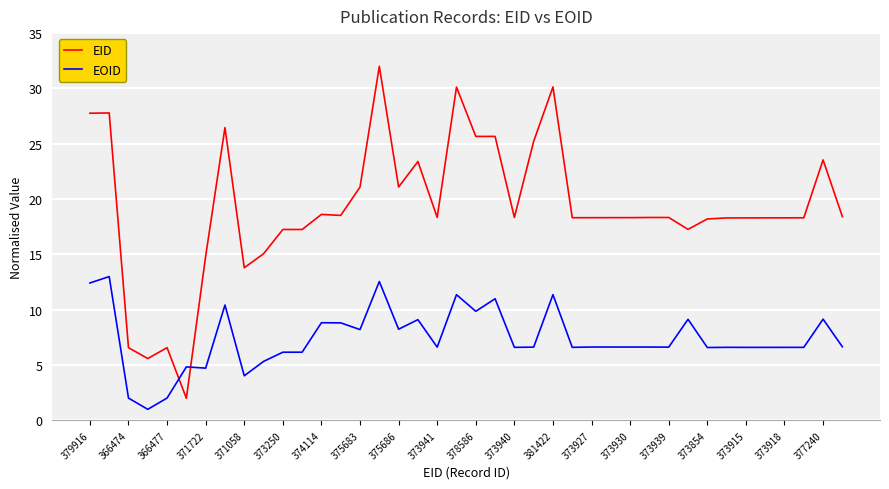

Count the number of categories in the chart.

40